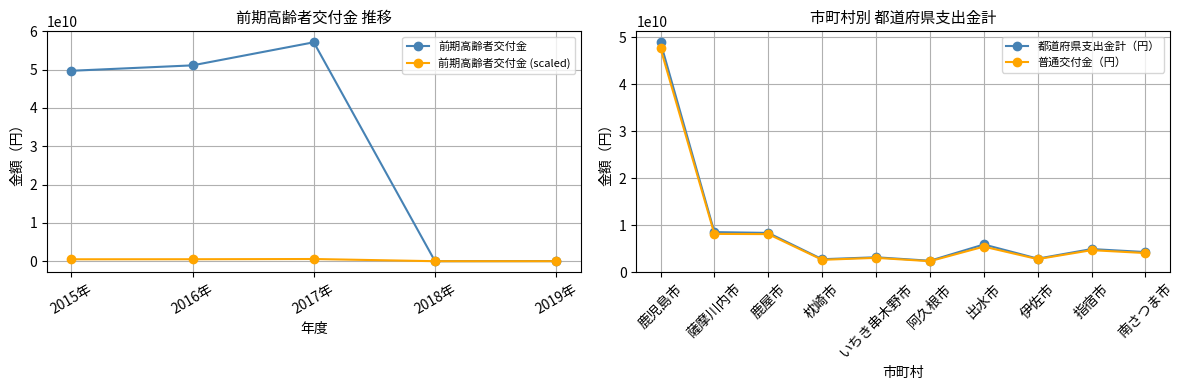

Where is the first local maximum for 前期高齢者交付金?

2017年